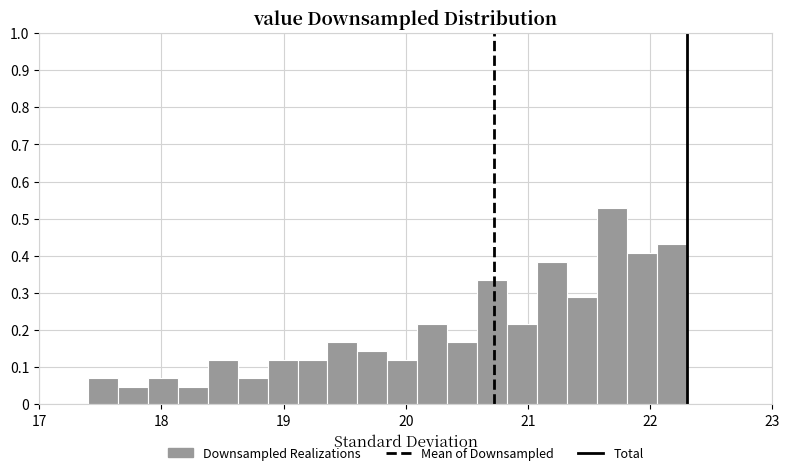

Around what value on the x-axis is the tallest bar? Give the approximate position of its centre, as read against the axis.

21.7